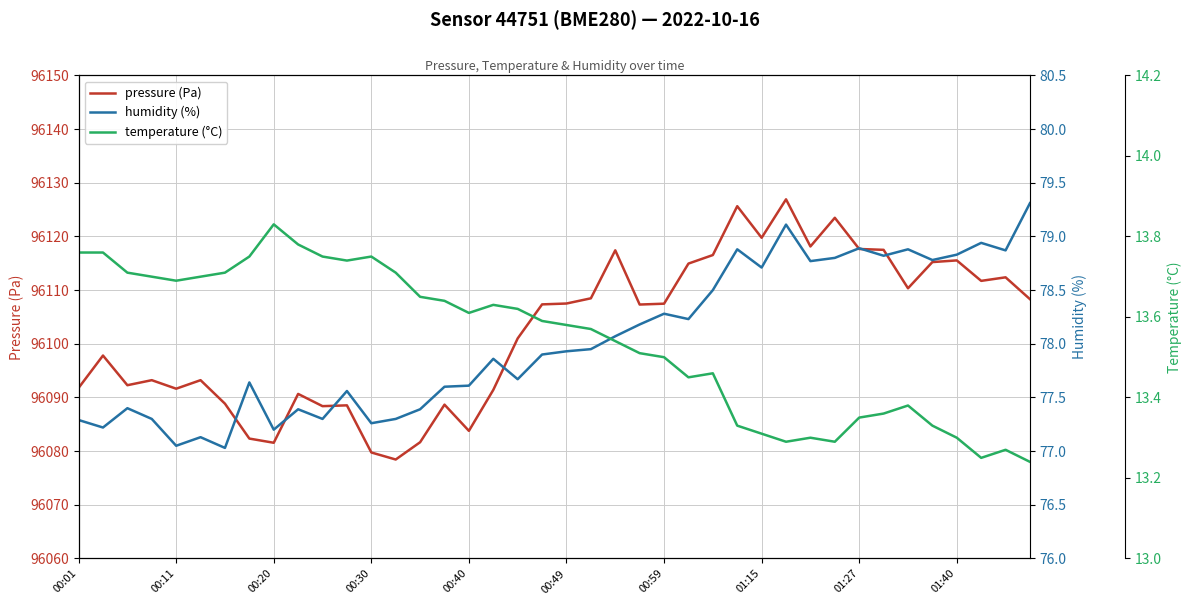

How many lines are shown in the chart?

3